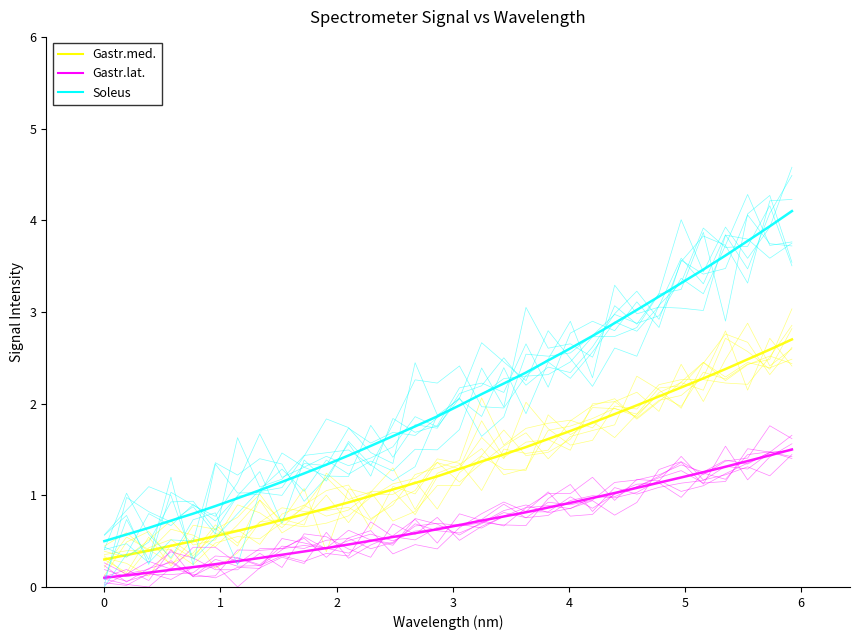

What is the sum of all Gastr.med. values?

42.0